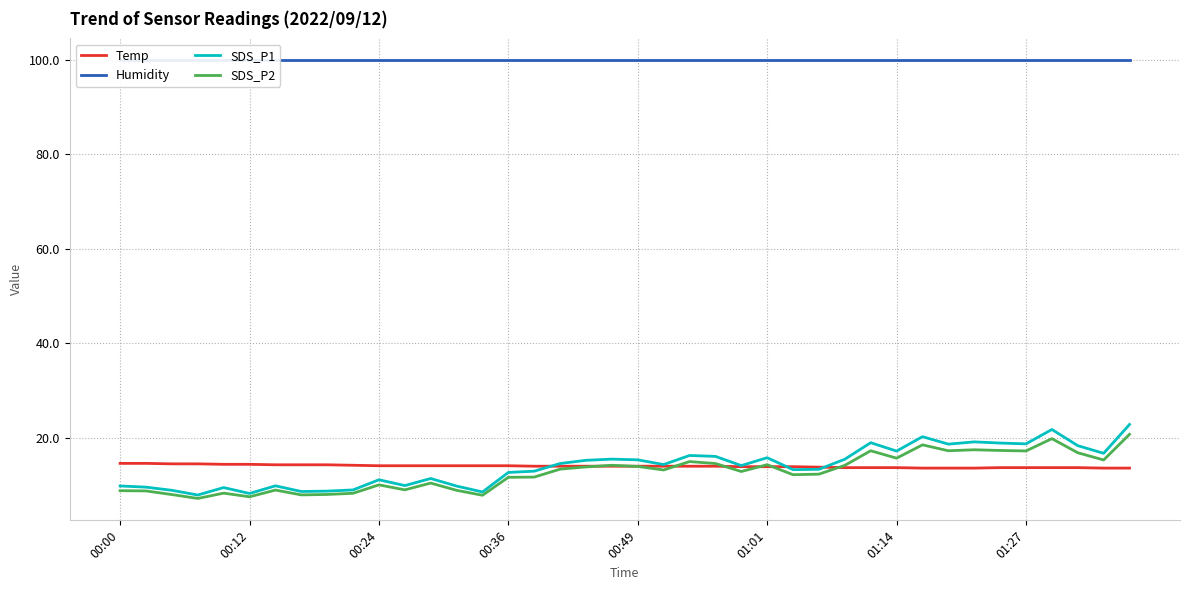

How many data points does each series have?

40